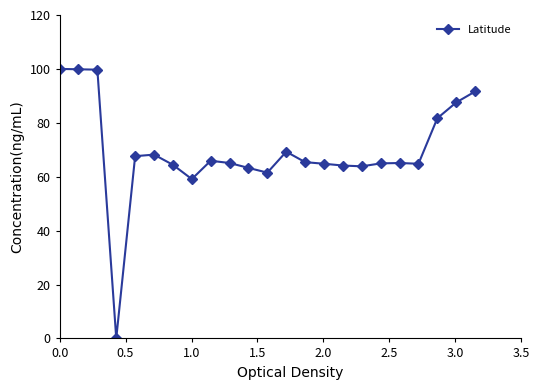

What is the value of the 13th point from the left?

69.3